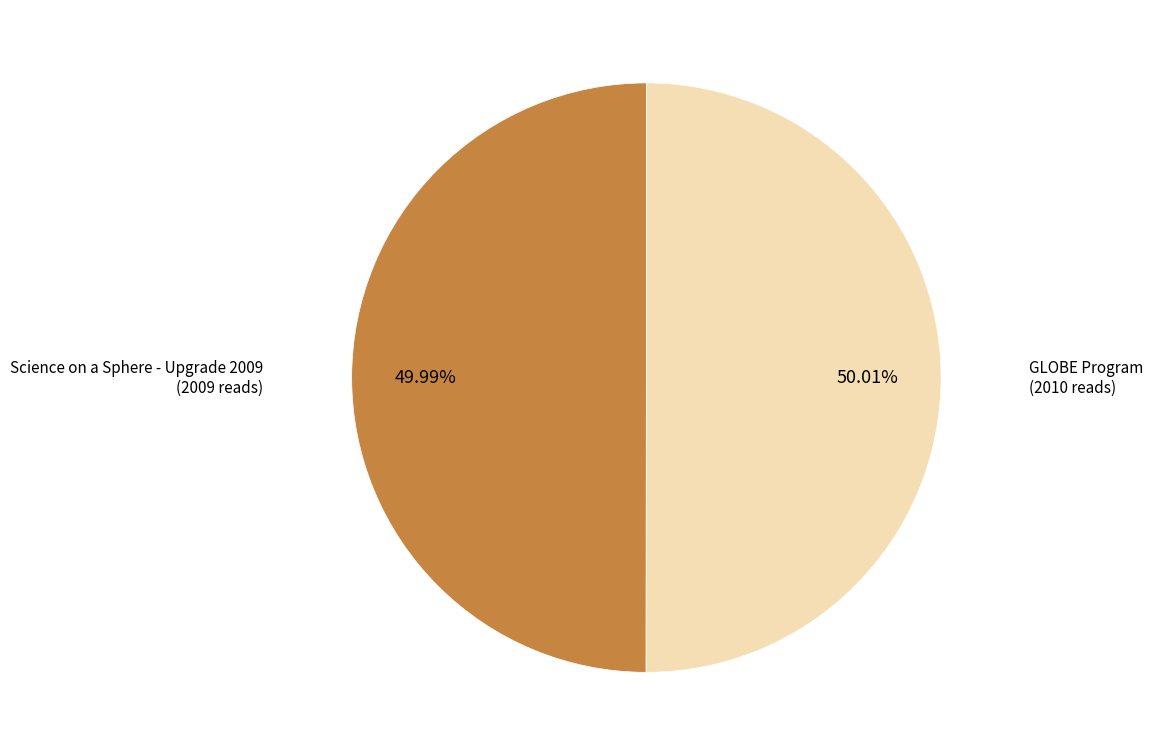

Does any single category account for the majority?

Yes